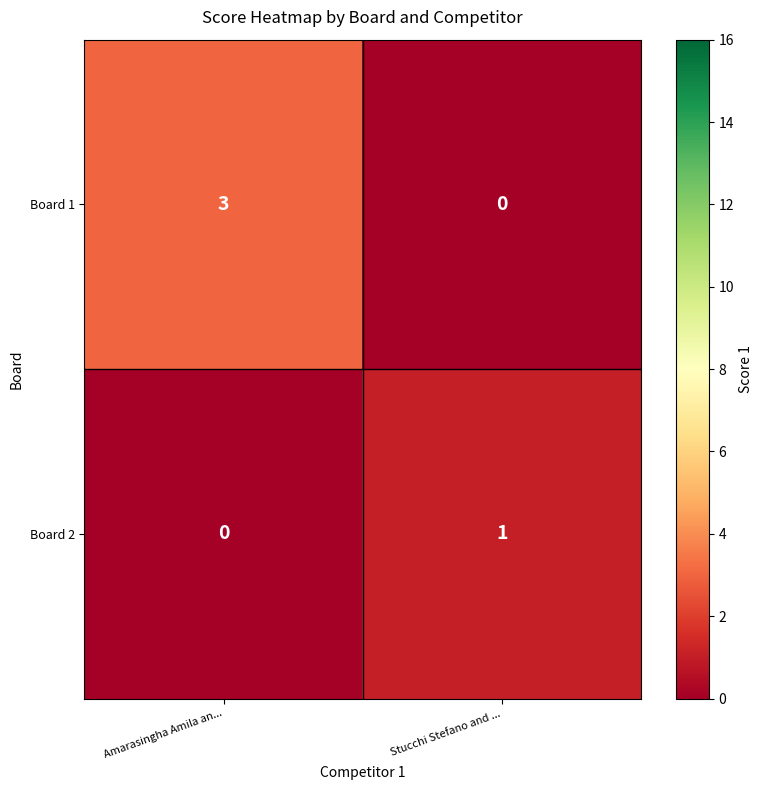

What is the total value across all series at Amarasingha Amila an...?

3